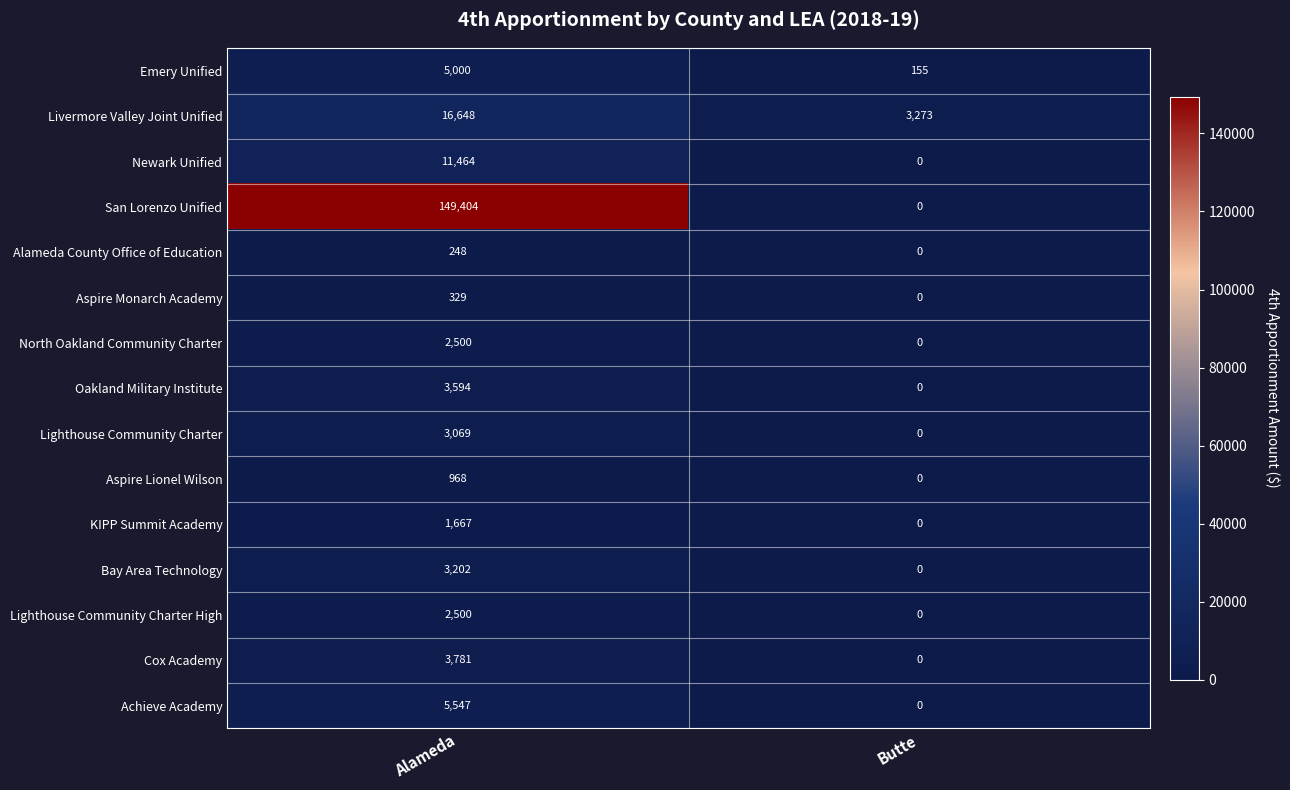

Rank the categories by Oakland Military Institute value from lowest to highest.

Butte, Alameda